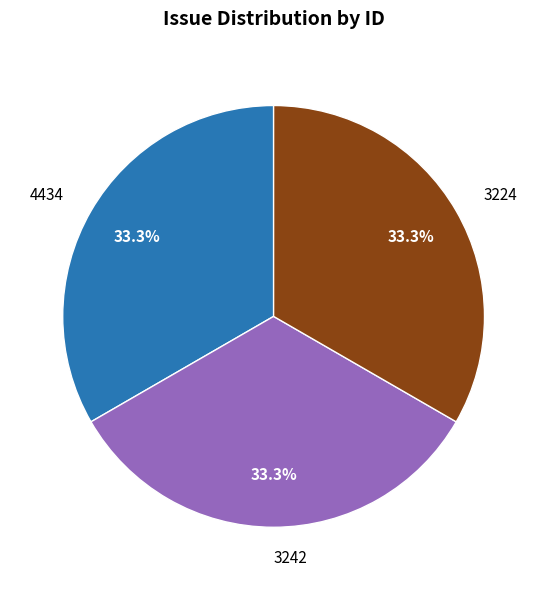

Is there any slice that represents more than half of the pie?

No